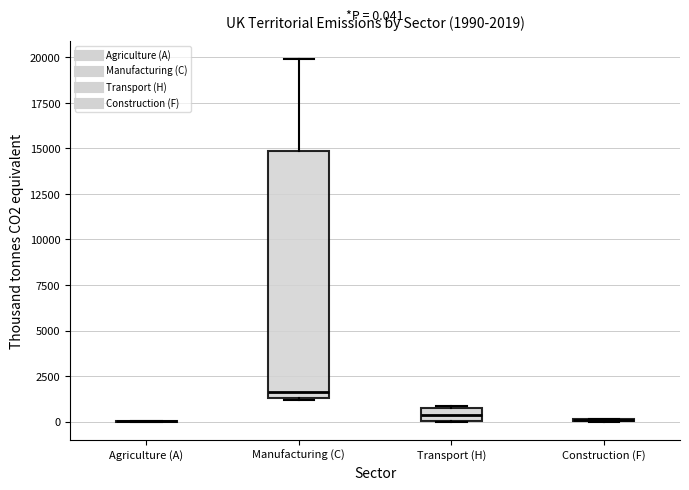

Which box is the tallest, from its lower edge to its upper edge?

Manufacturing (C)